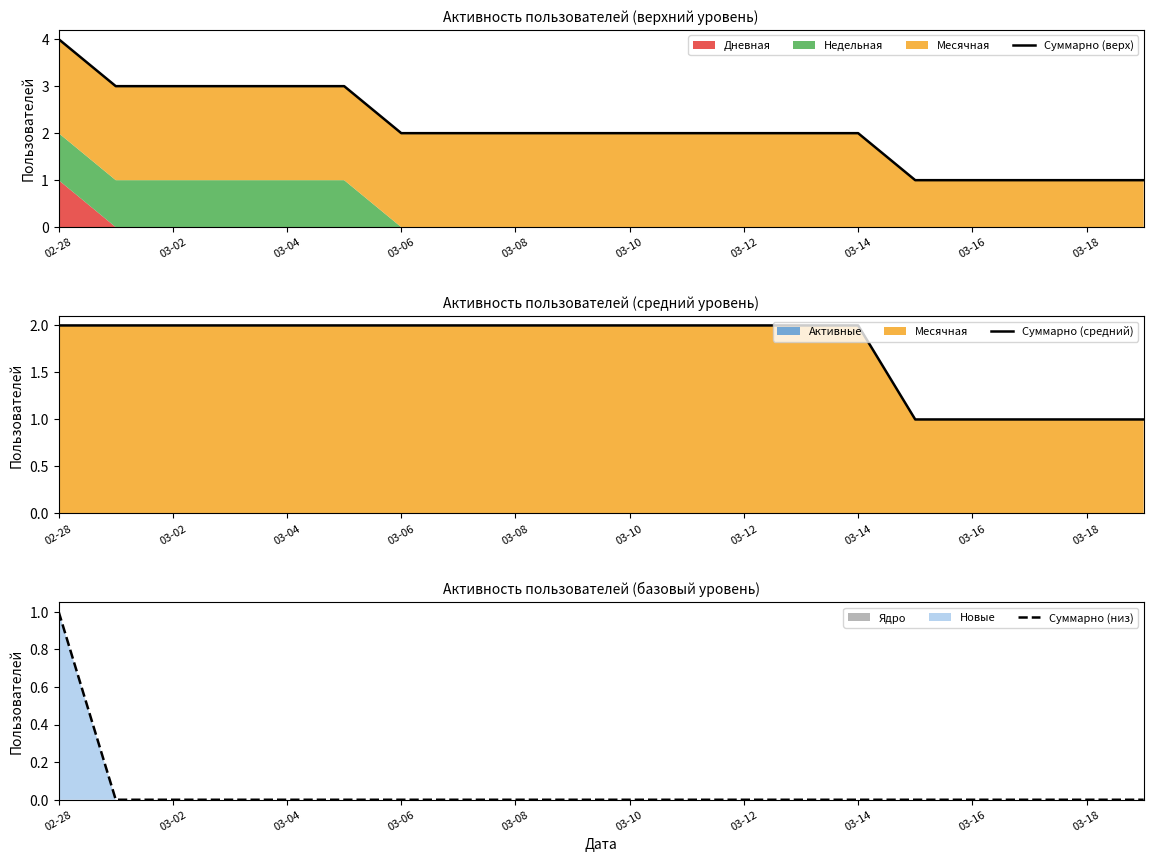

The Суммарно (средний) series shows 1 at 17. True or false?

True